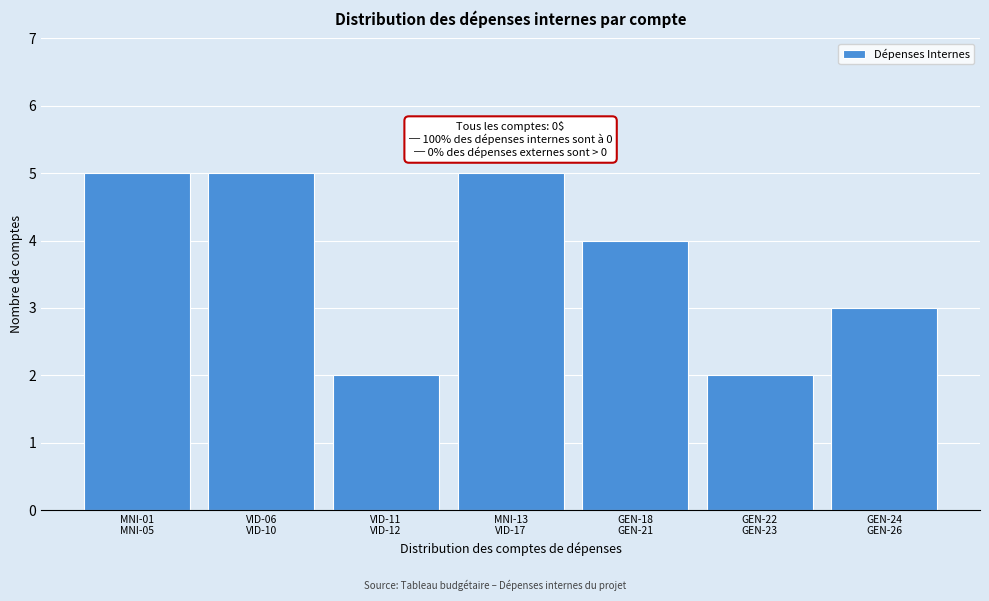

Reading left to right, list all the values displayed in this chart.

5	5	2	5	4	2	3